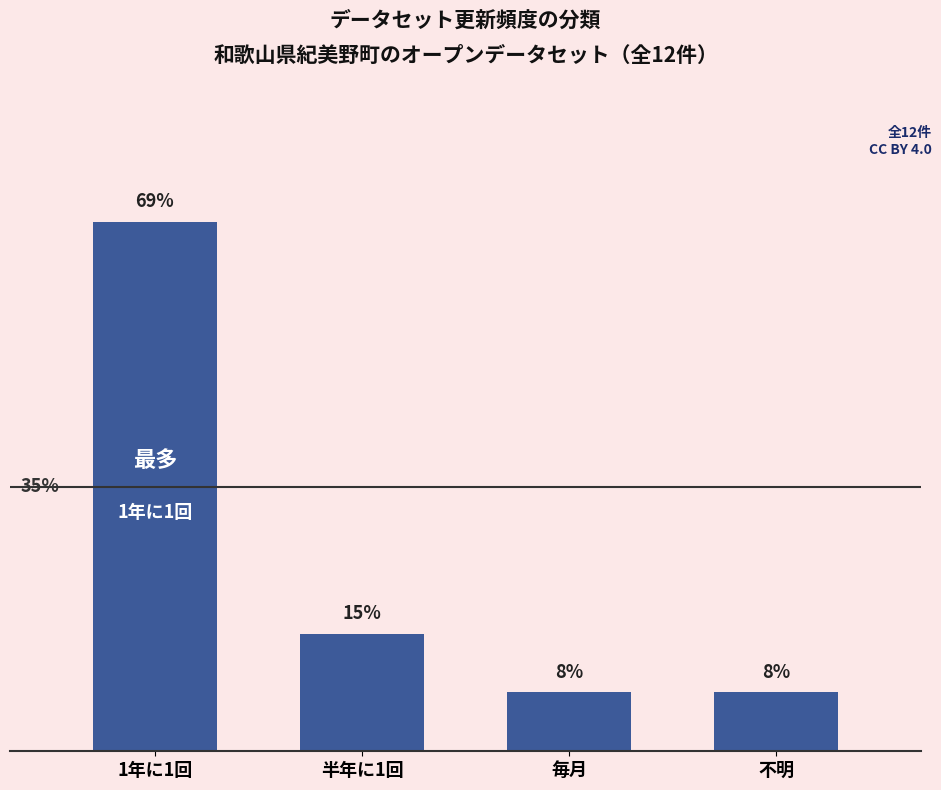

Does the chart contain stacked bars?

No